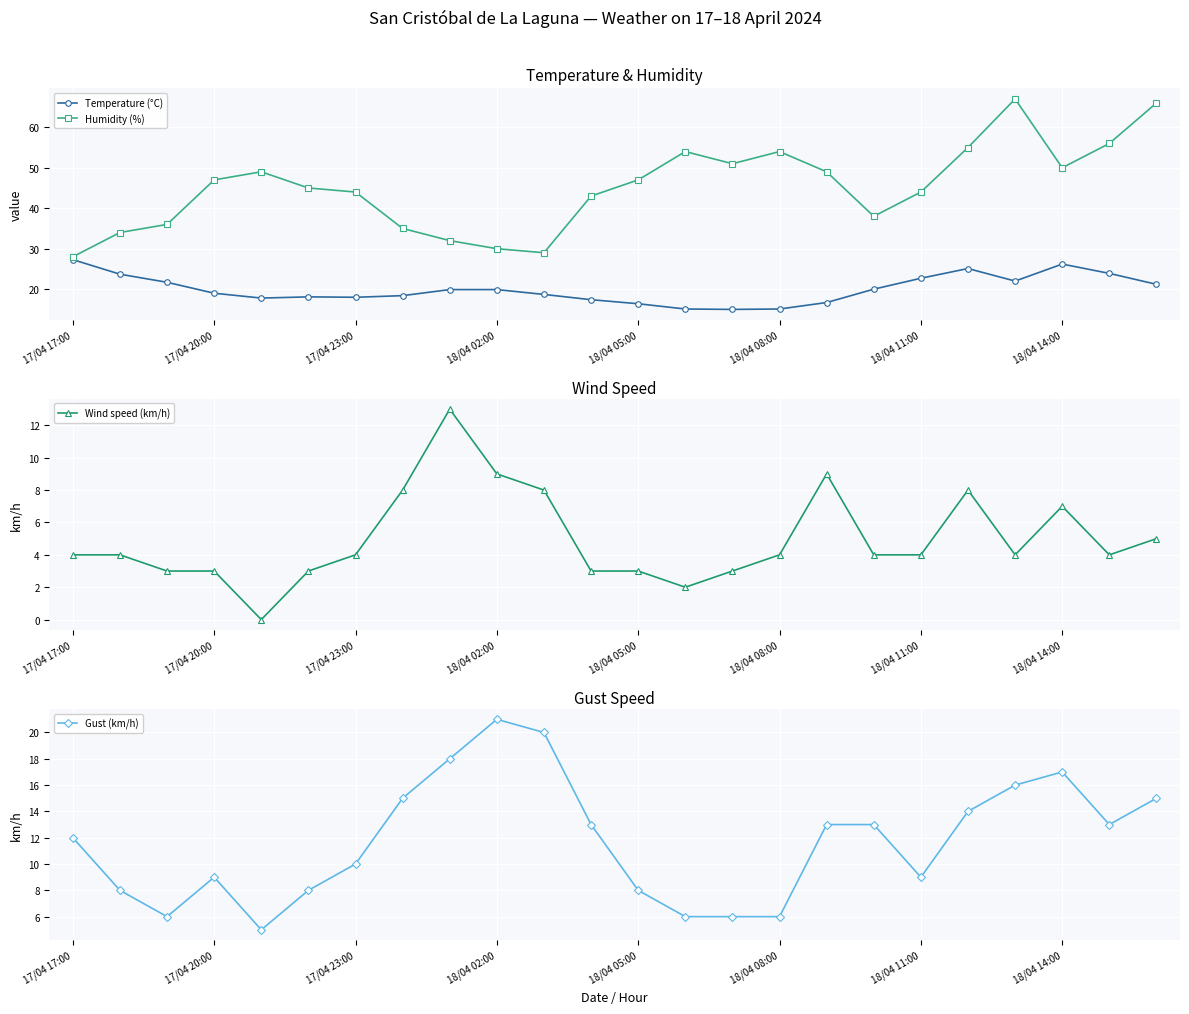

Does the chart display data point markers on the line(s)?

Yes